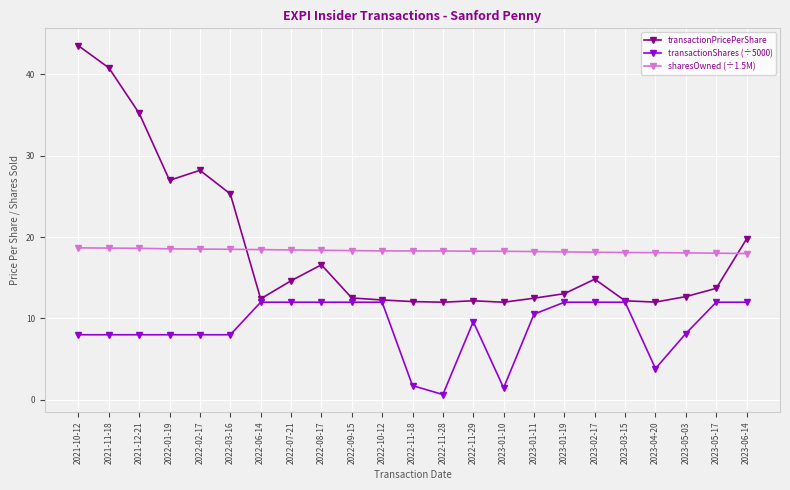

How many data points in transactionShares (÷5000) are less than 9?

11